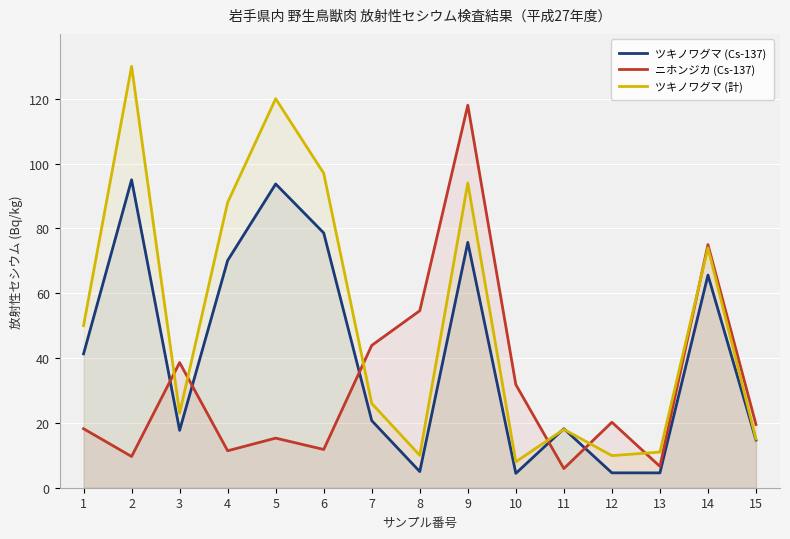

What is the sum of the ツキノワグマ (Cs-137) values at 6 and 8?

83.6